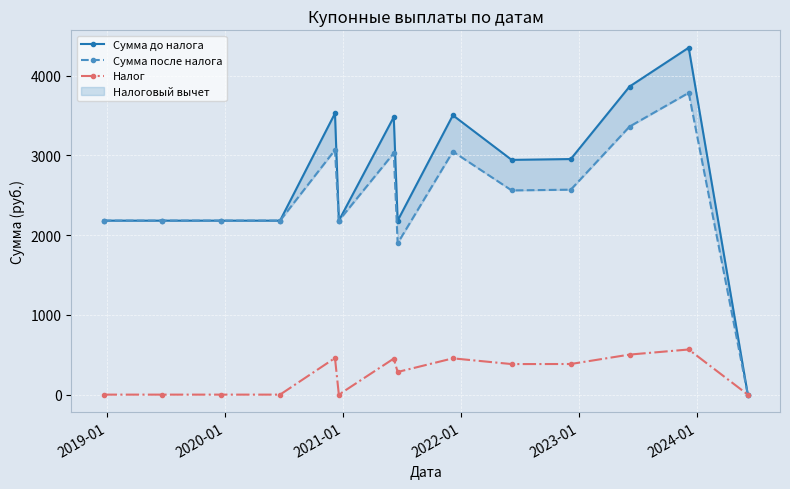

How many data points in Налог are less than 383?

7